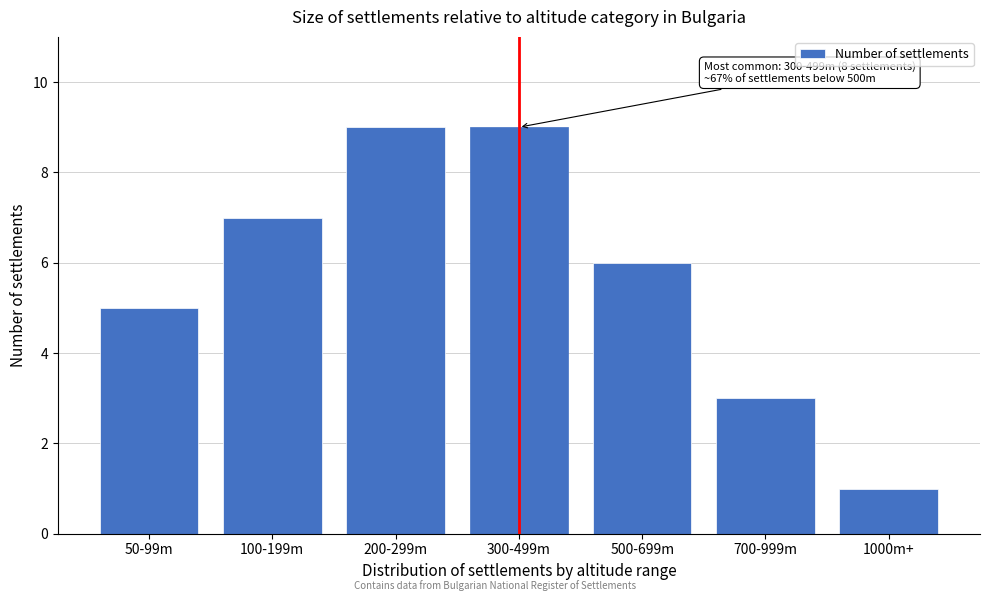

Reading left to right, what are all the values shown in this chart?

5	7	9	9	6	3	1